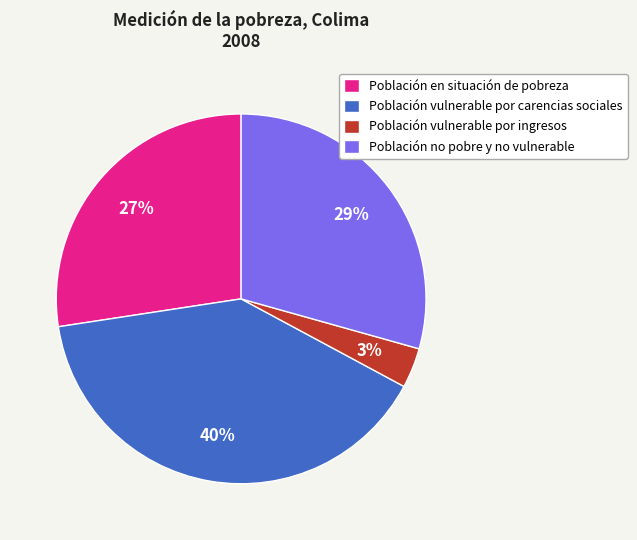

Is the sum of Población en situación de pobreza and Población vulnerable por carencias sociales greater than half?

Yes